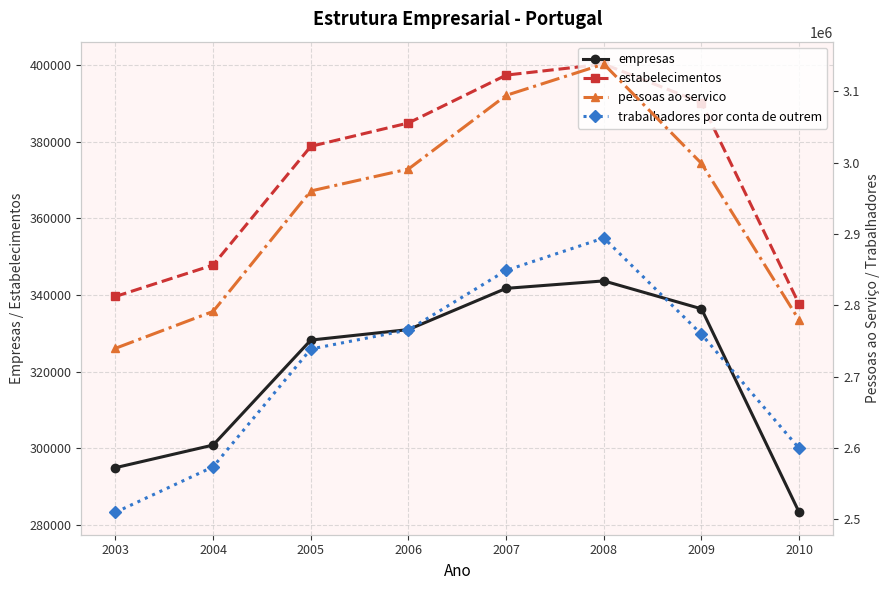

List the labels in order of empresas value, largest first.

2008, 2007, 2009, 2006, 2005, 2004, 2003, 2010